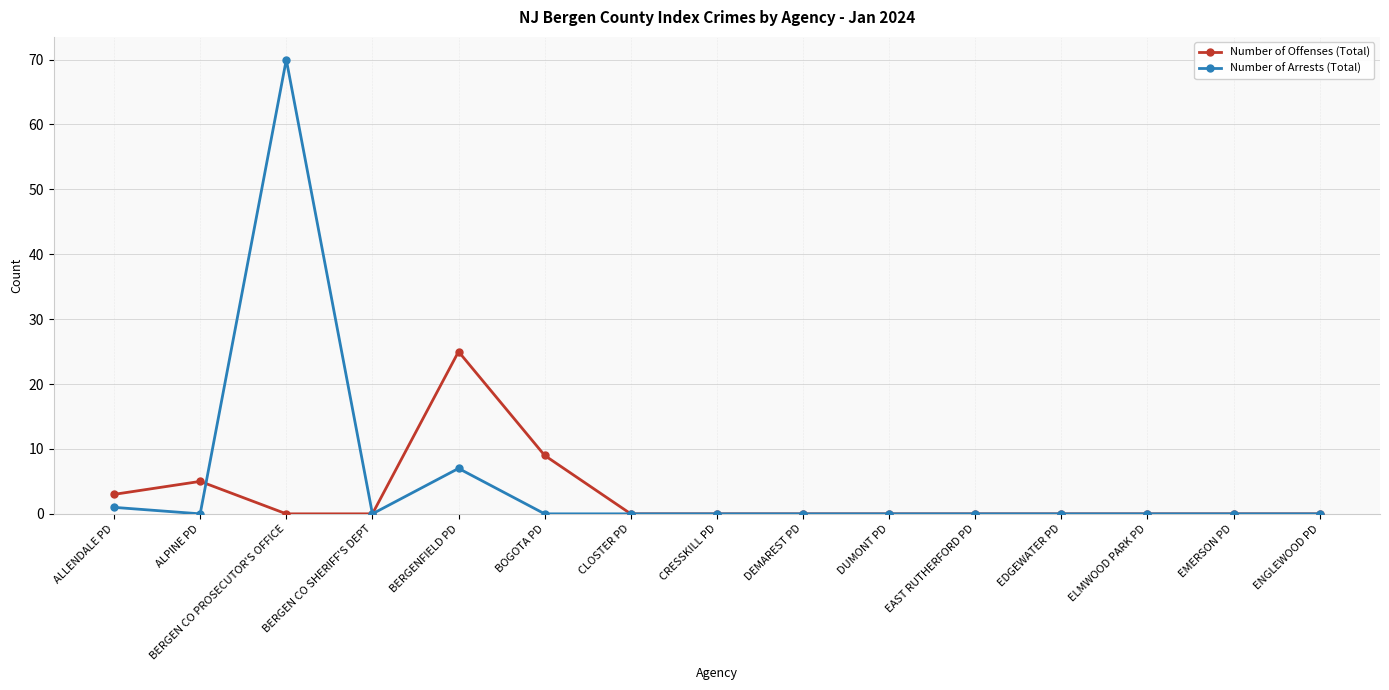

At which label is Number of Offenses (Total) closest to 12?

BOGOTA PD